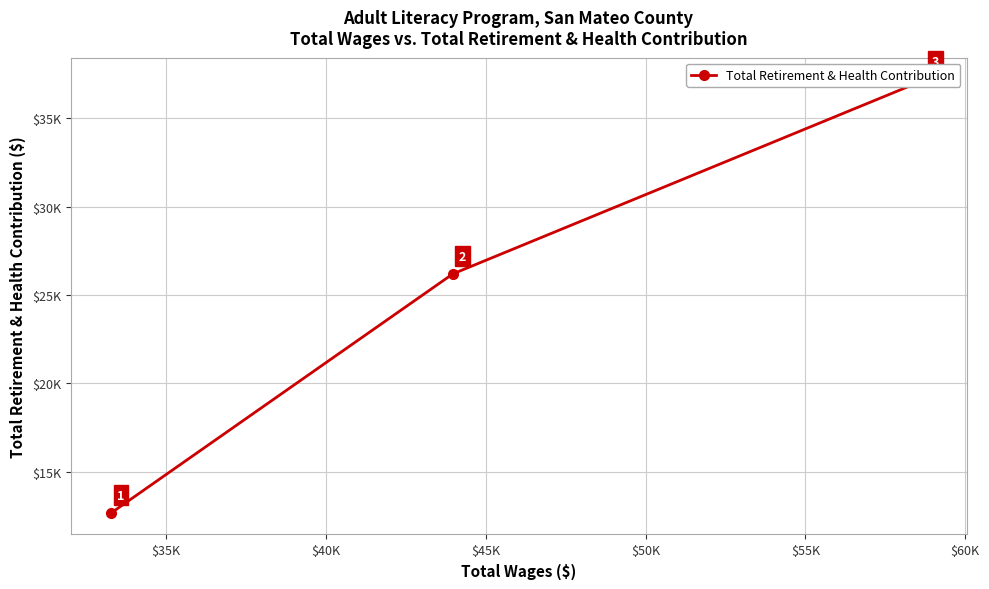

How many categories are shown in the chart?

3